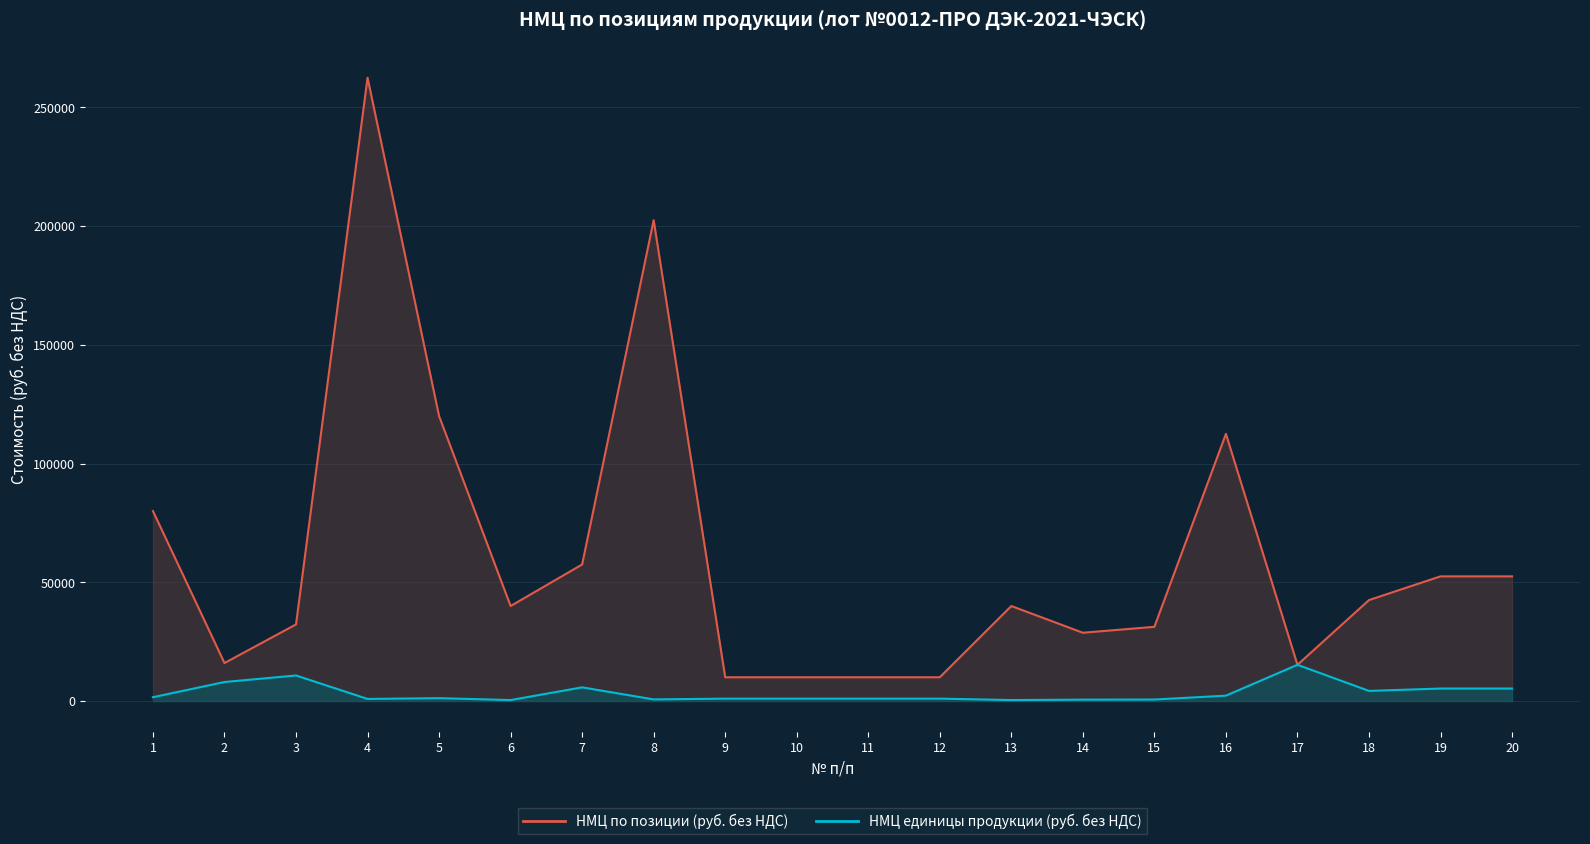

How many lines are shown in the chart?

2